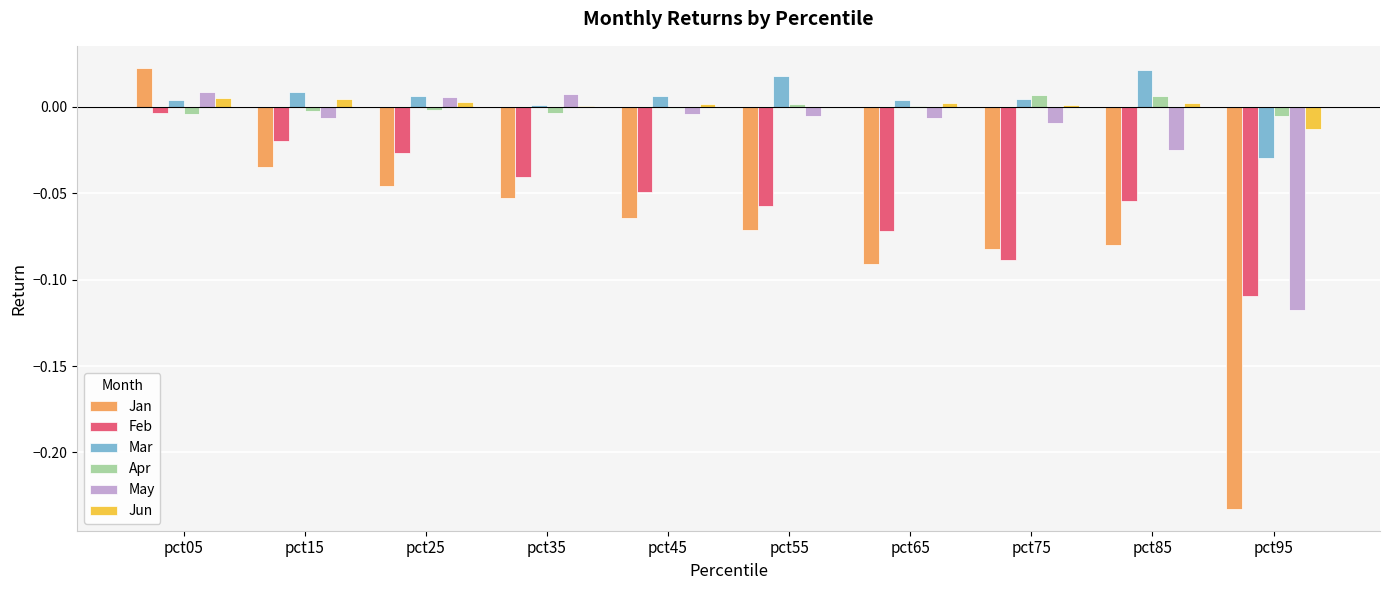

Count the number of categories in the chart.

10